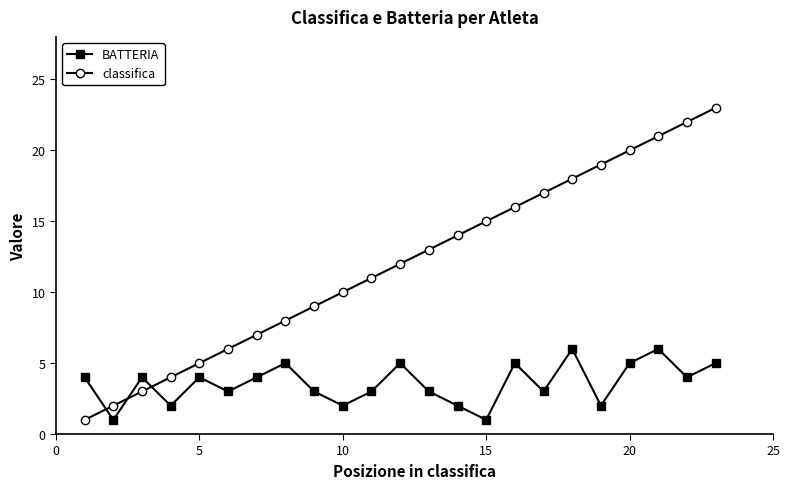

How many times do classifica and BATTERIA cross each other?

3